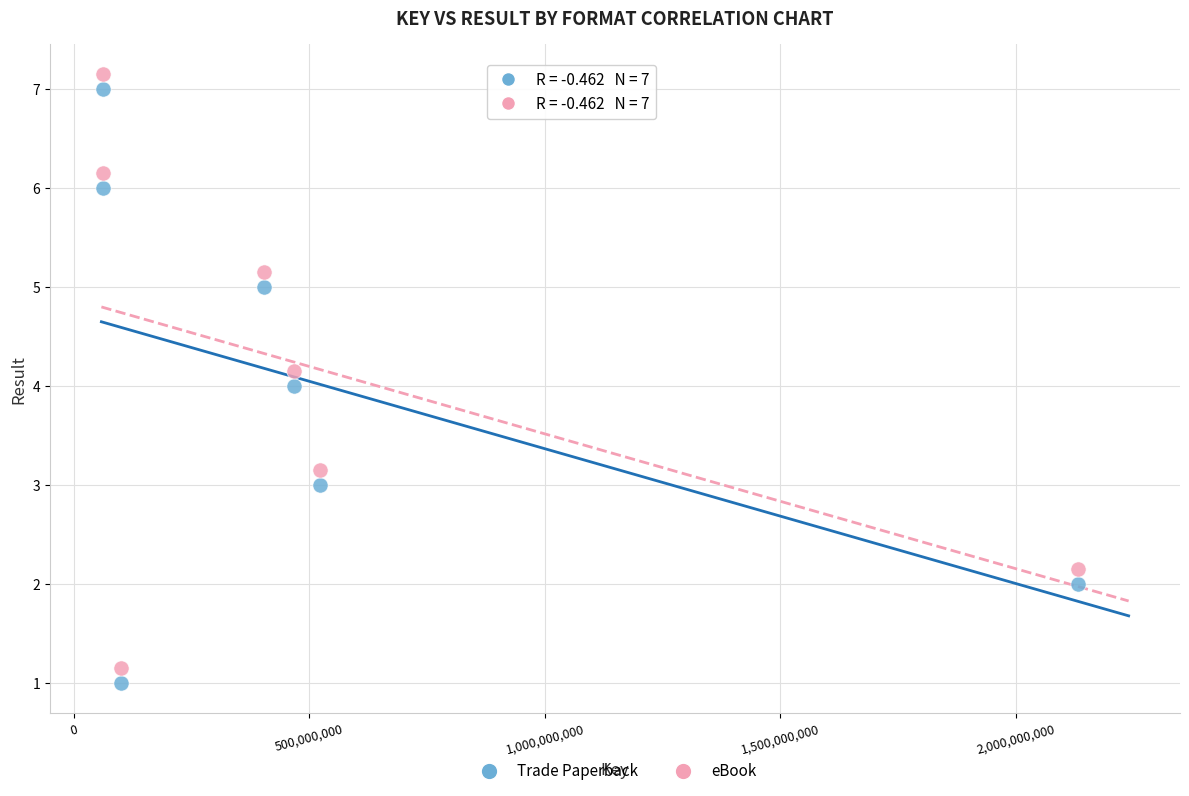

Which series contains the lowest Y value?

Trade Paperback